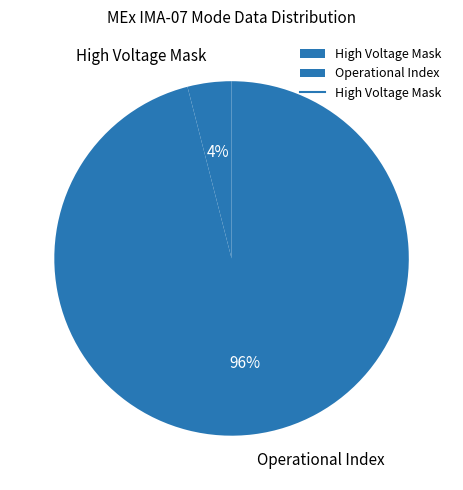

Which category has the biggest portion of the pie?

Operational Index